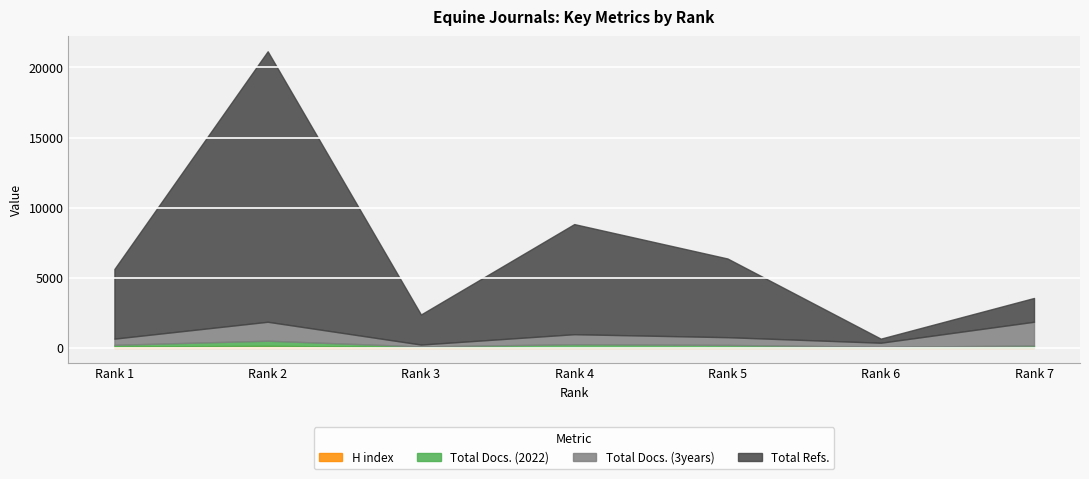

True or false: Total Refs. and Total Docs. (3years) intersect in this chart.

False